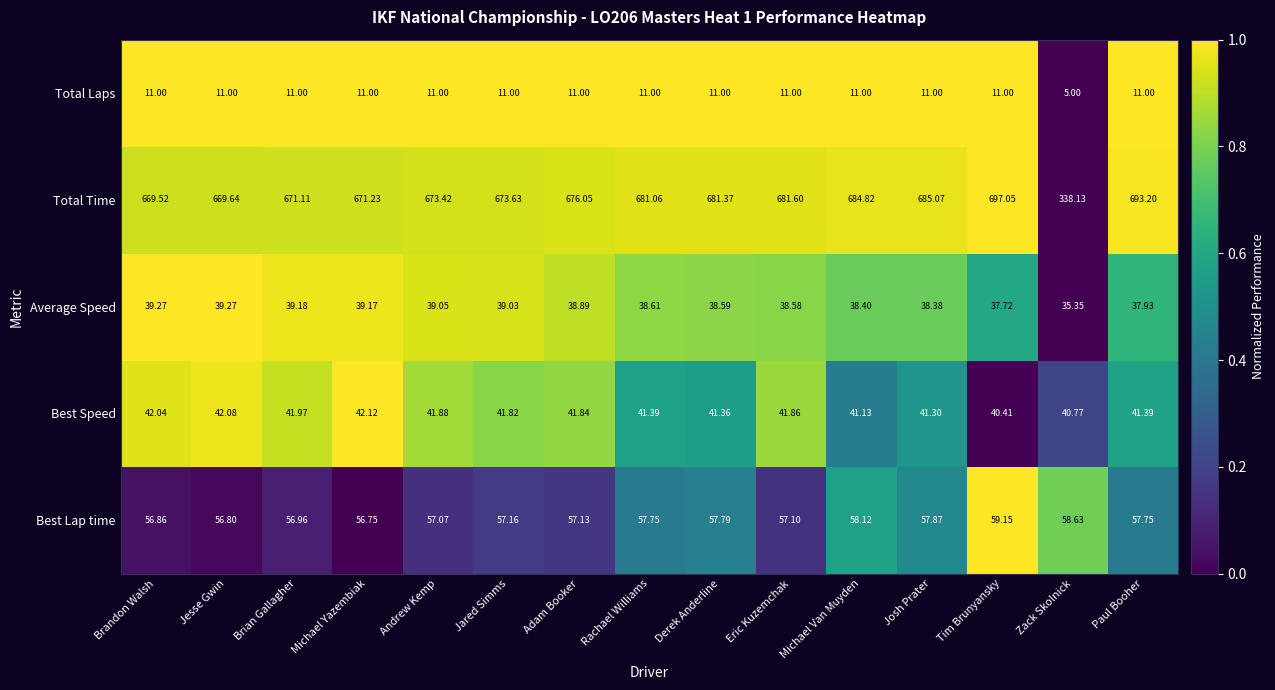

Rank the series at Jared Simms from lowest to highest value.

Total Laps, Average Speed, Best Speed, Best Lap time, Total Time